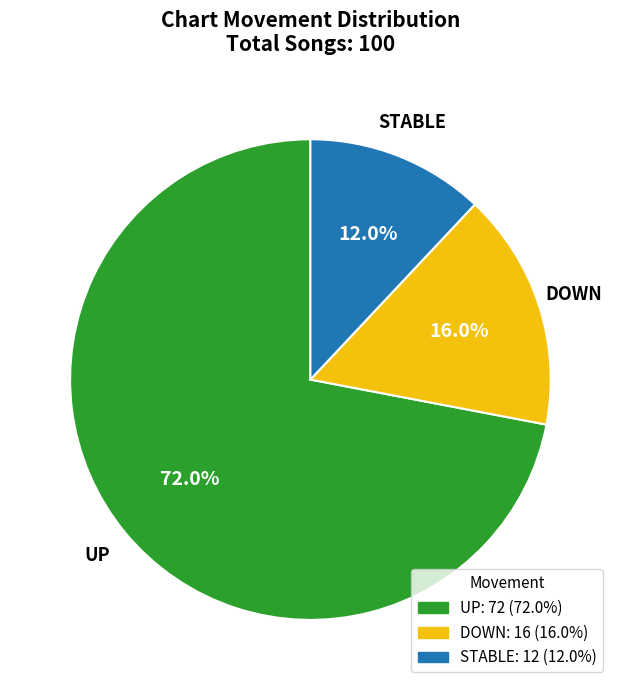

Is there any slice that represents more than half of the pie?

Yes